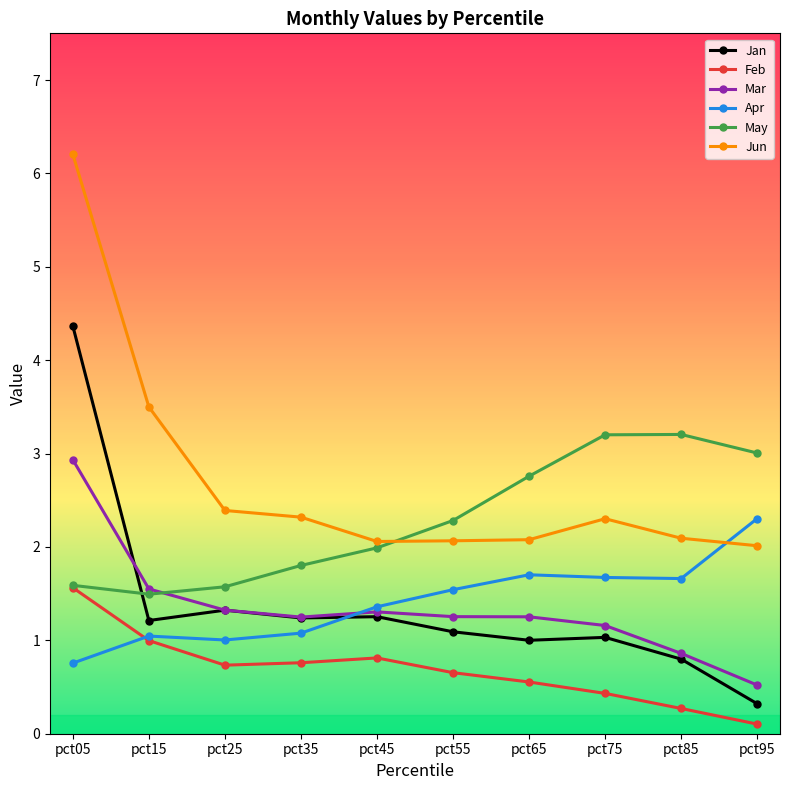

What are all the series names shown in the legend?

Jan, Feb, Mar, Apr, May, Jun